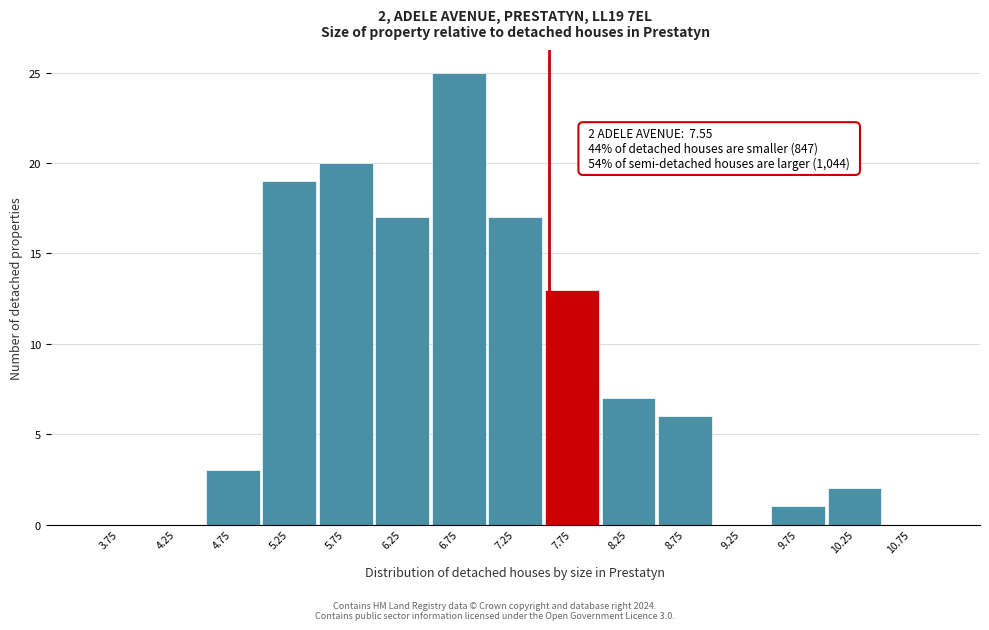

Which range on the x-axis has the tallest bar?

6.5 to 7.0